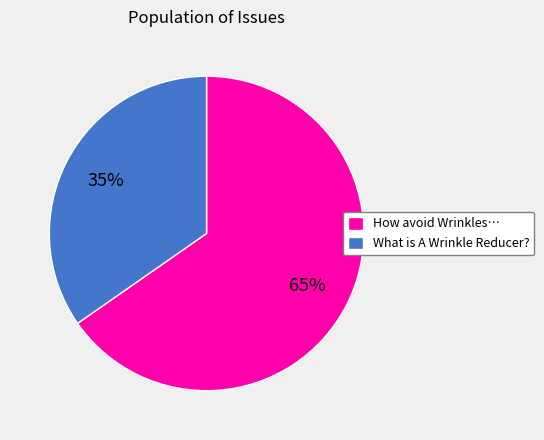

Between How avoid Wrinkles… and What is A Wrinkle Reducer?, which is larger?

How avoid Wrinkles…